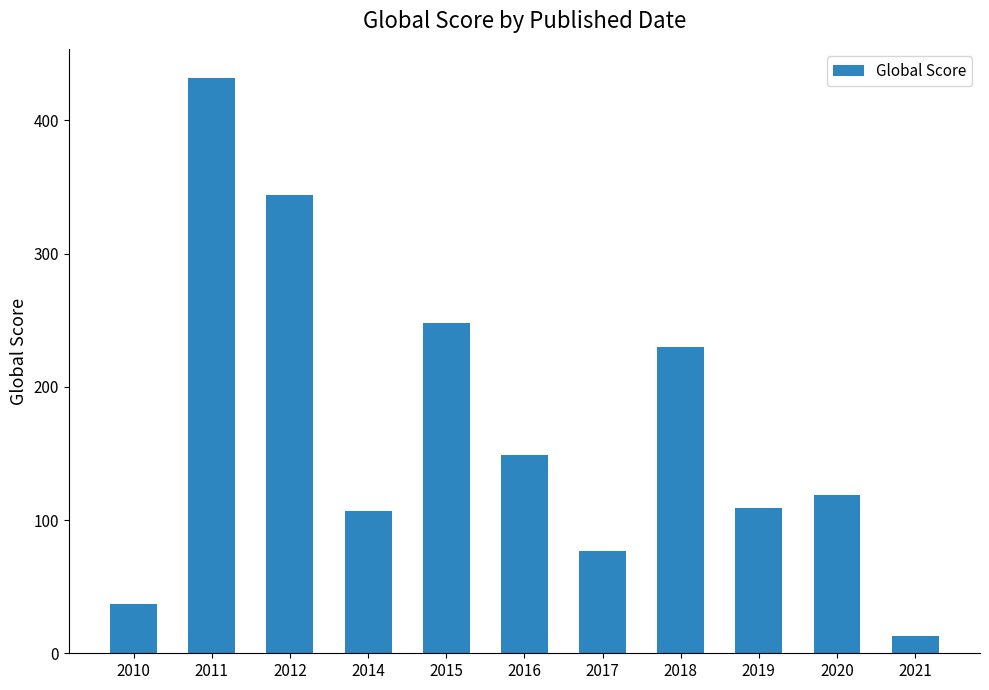

Between 2019 and 2015, which is larger?

2015